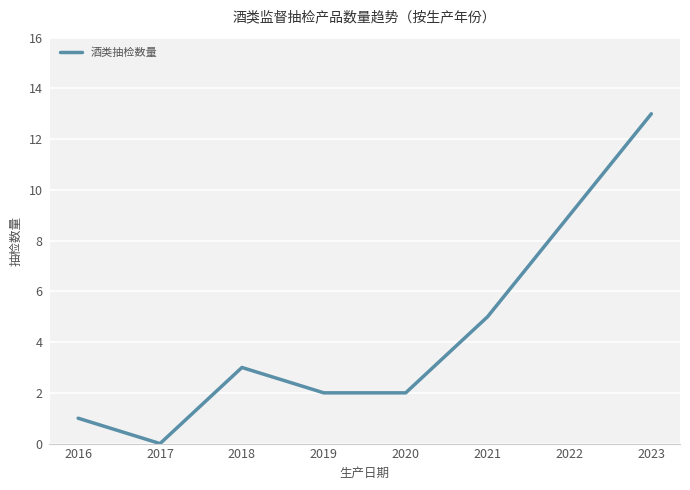

What is the difference between the values at 2019 and 2023?

11